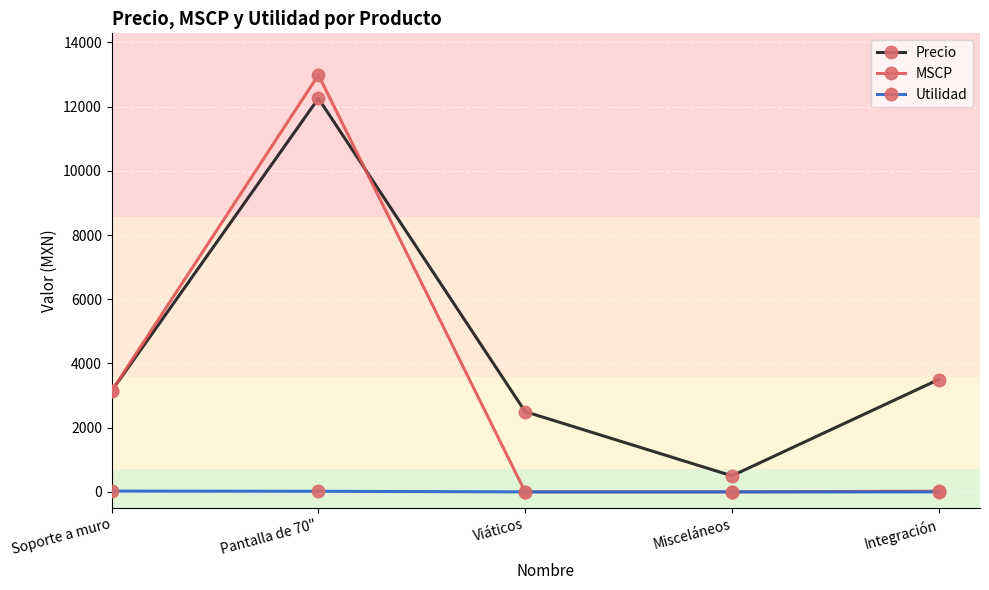

What is the total value across all series at Pantalla de 70"?

25260.8